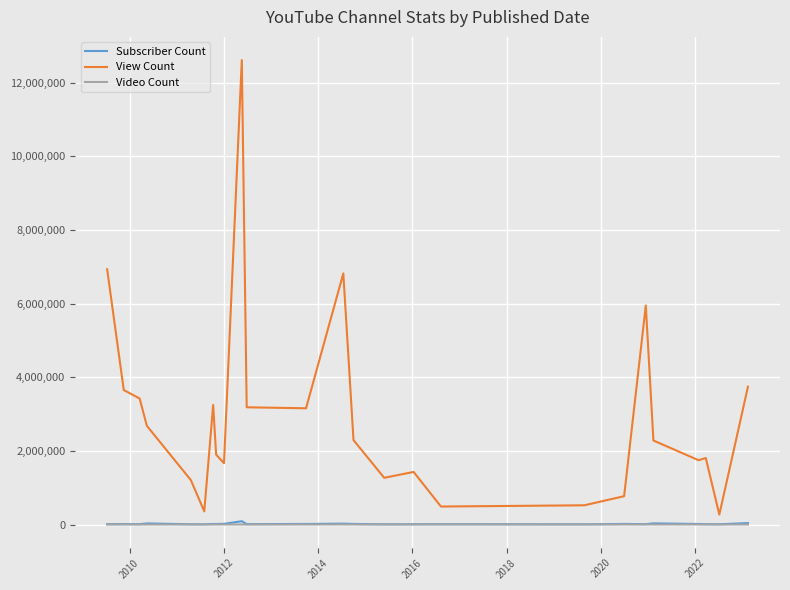

Which series has the widest spread of values?

View Count